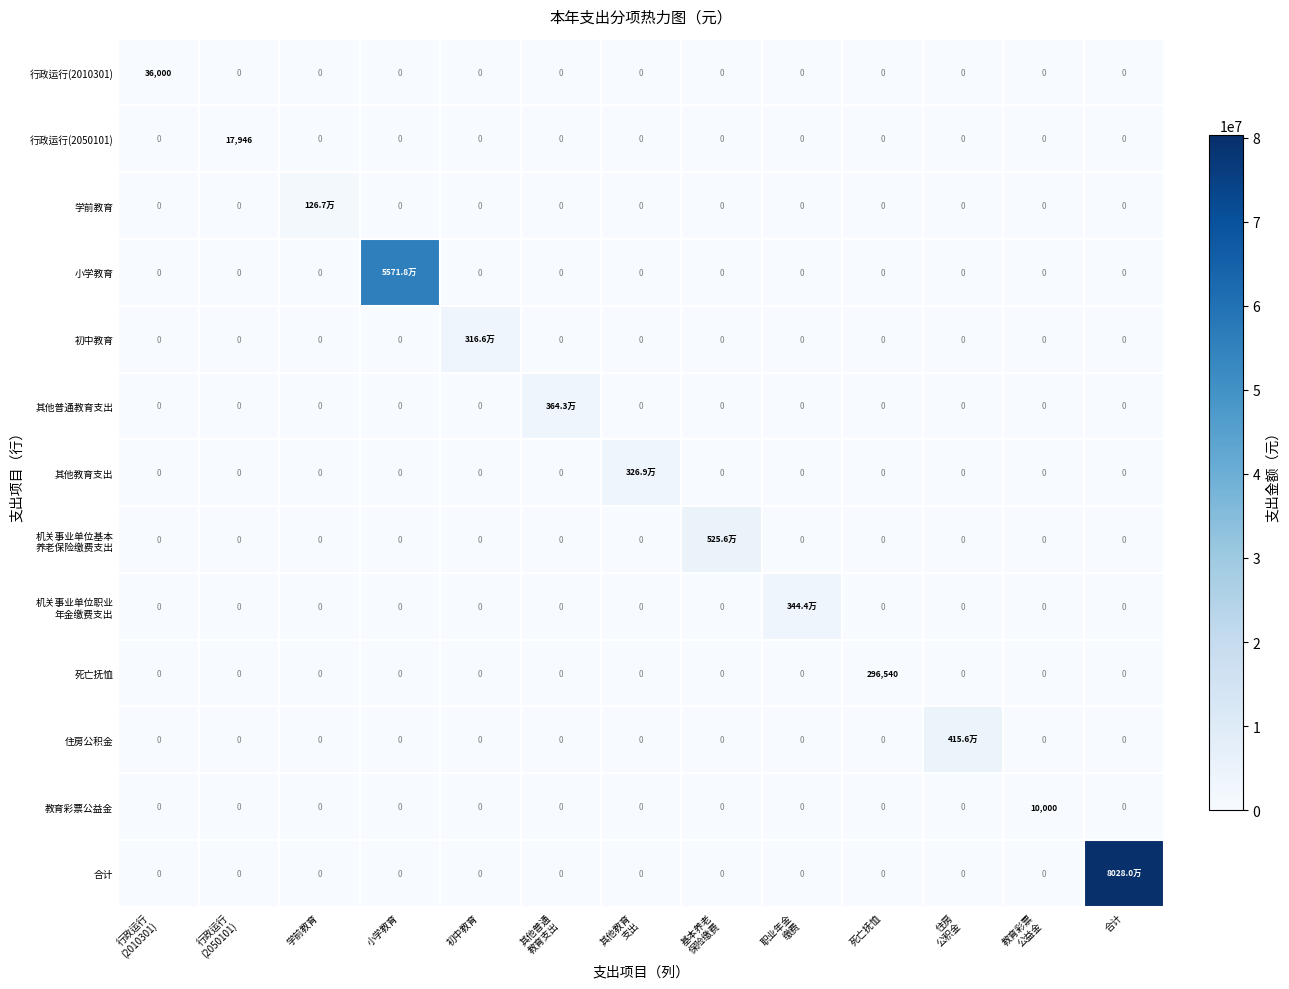

Is the value of 合计 at 基本养老 保险缴费 greater than the value of 学前教育 at 基本养老 保险缴费?

No